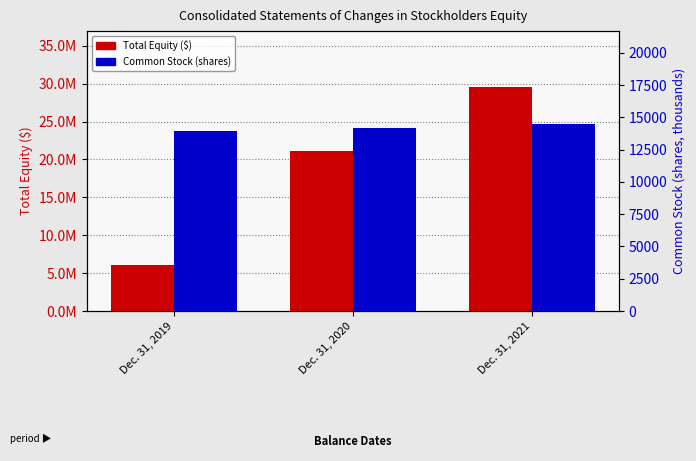

What is the difference between the maximum and minimum values in the Total Equity series?

23473957